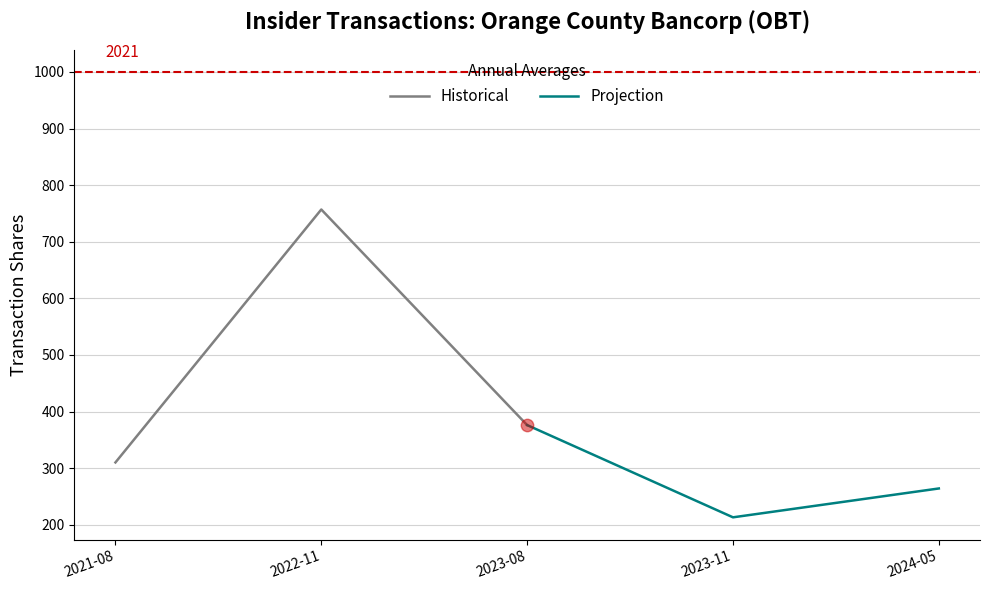

Which series reaches the maximum Y coordinate?

Historical